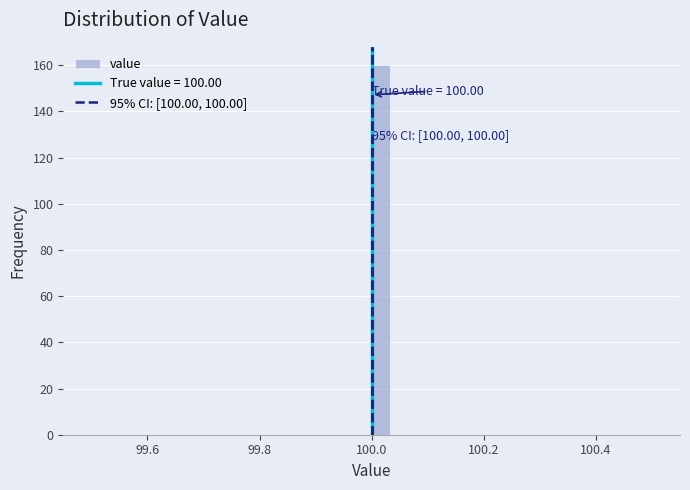

Around what value on the x-axis is the tallest bar? Give the approximate position of its centre, as read against the axis.

100.02